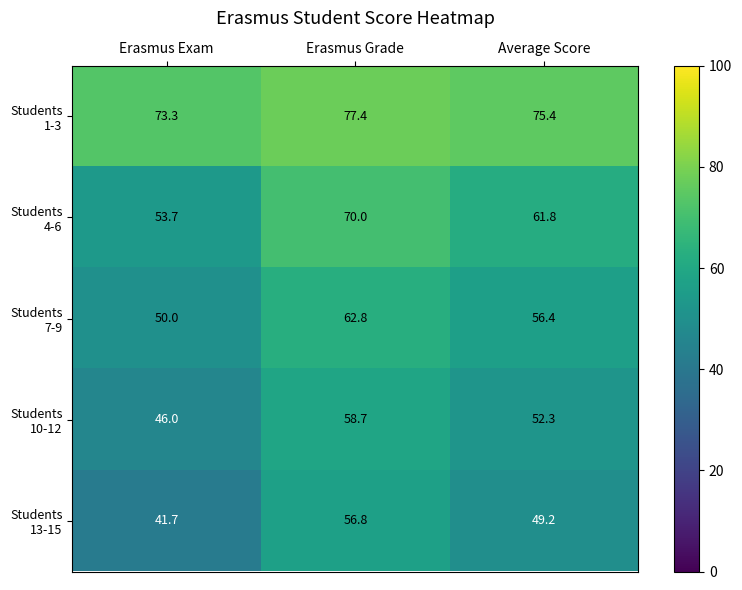

What is the spread (max minus min) of values at Average Score?

26.2